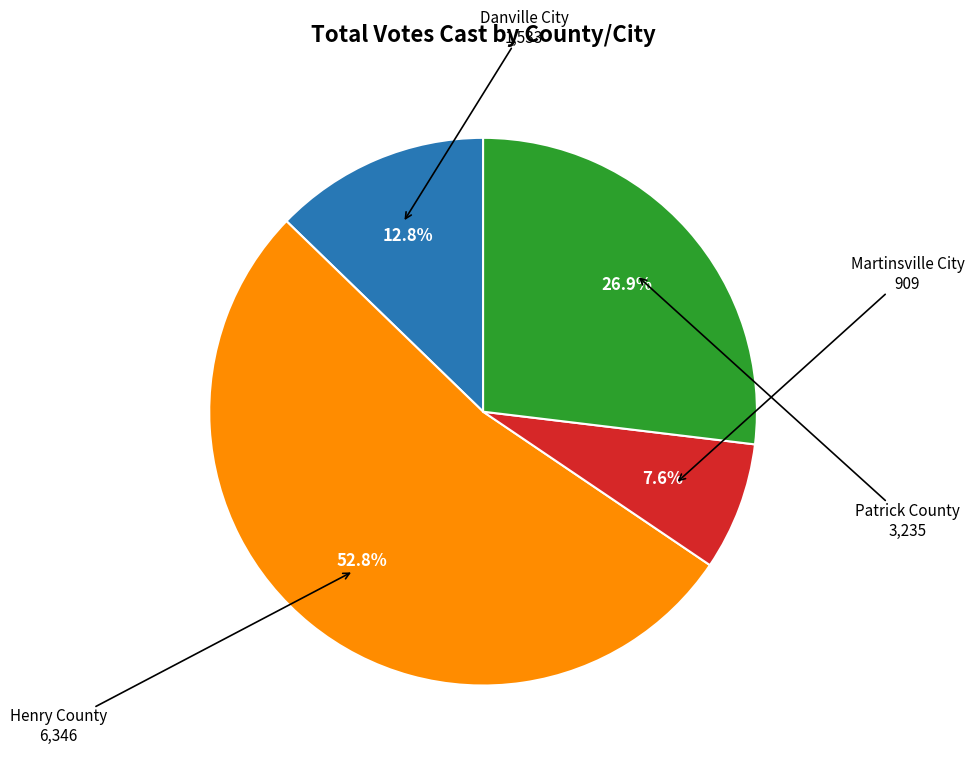

Is there any slice that represents more than half of the pie?

Yes